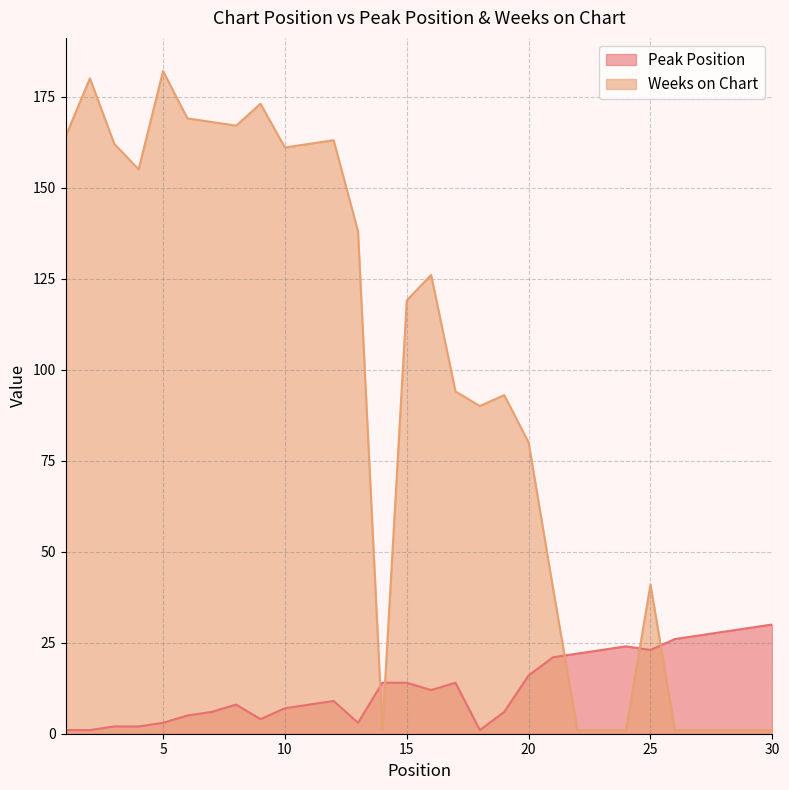

Which series has the largest total across all categories?

Weeks on Chart